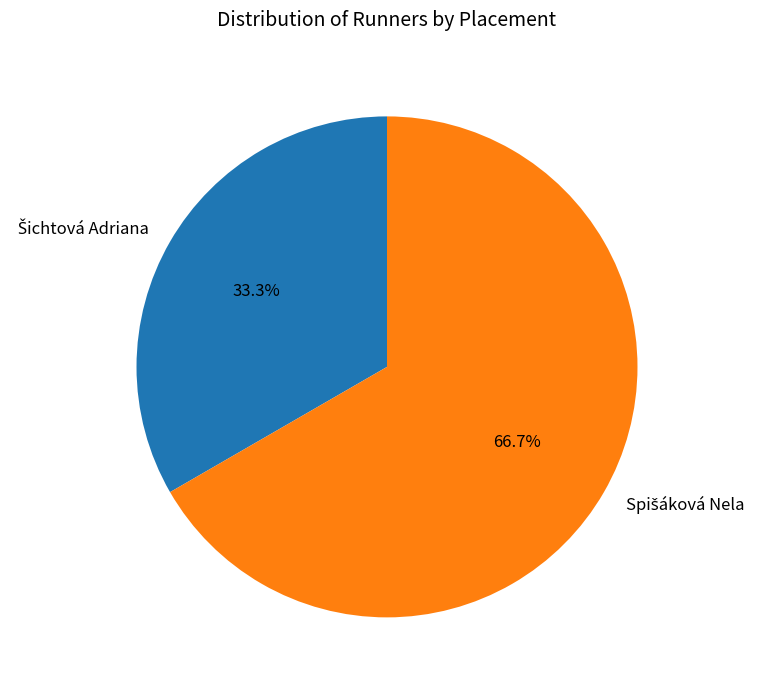

Count the number of slices in the pie.

2